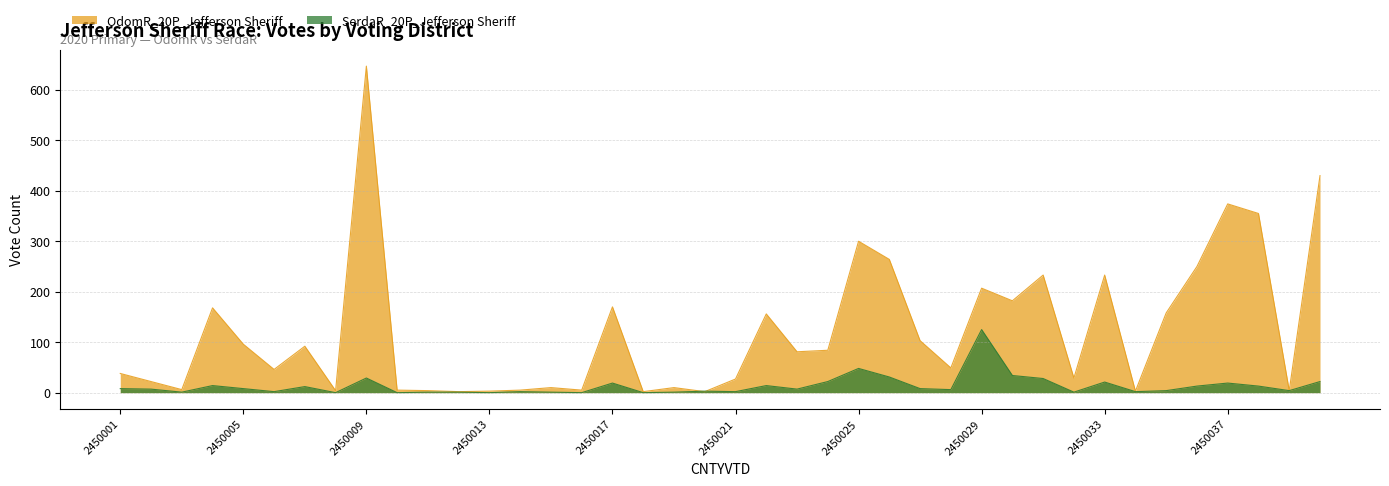

What is the sum of all OdomR_20P_Jefferson Sheriff values?

4859